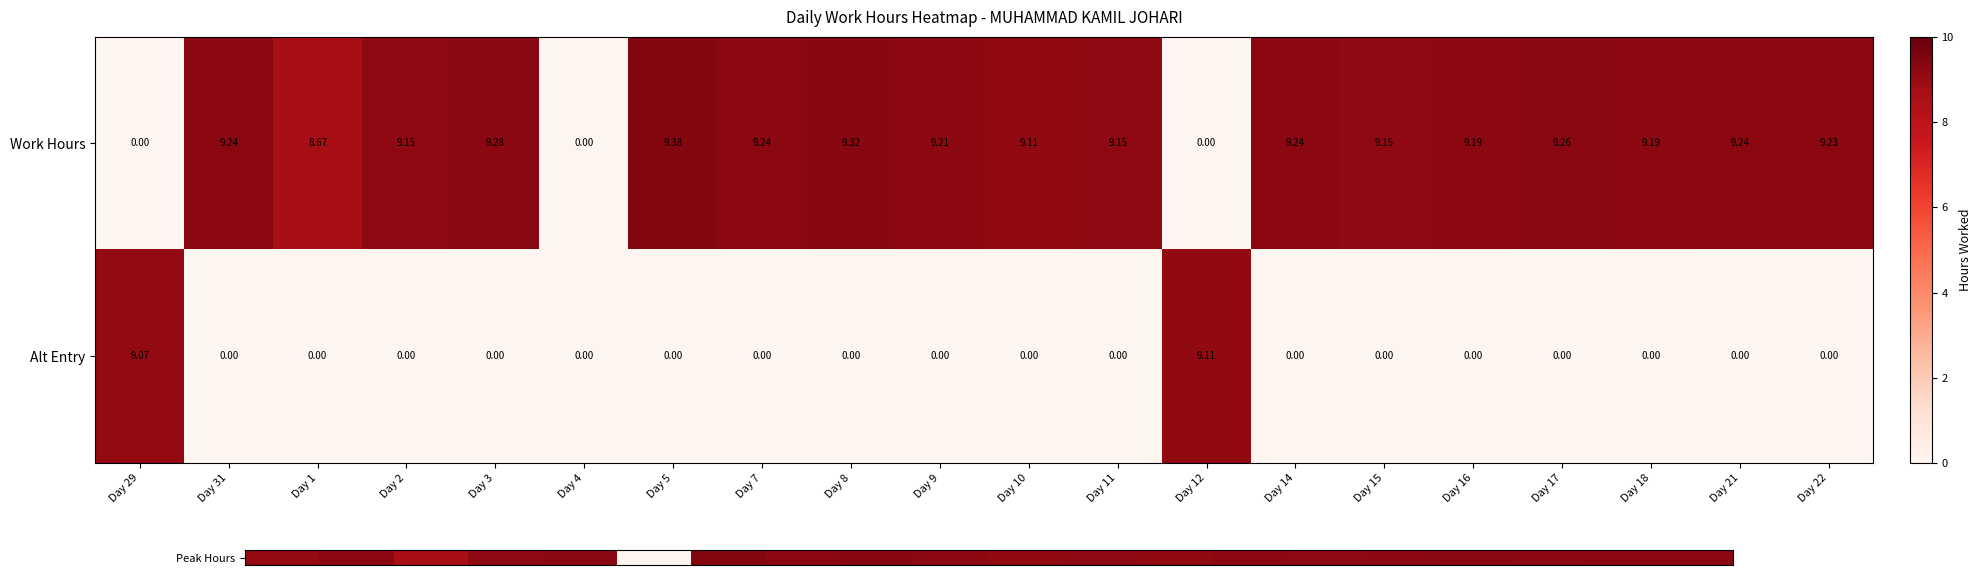

Which series has the largest range (max minus min)?

Work Hours